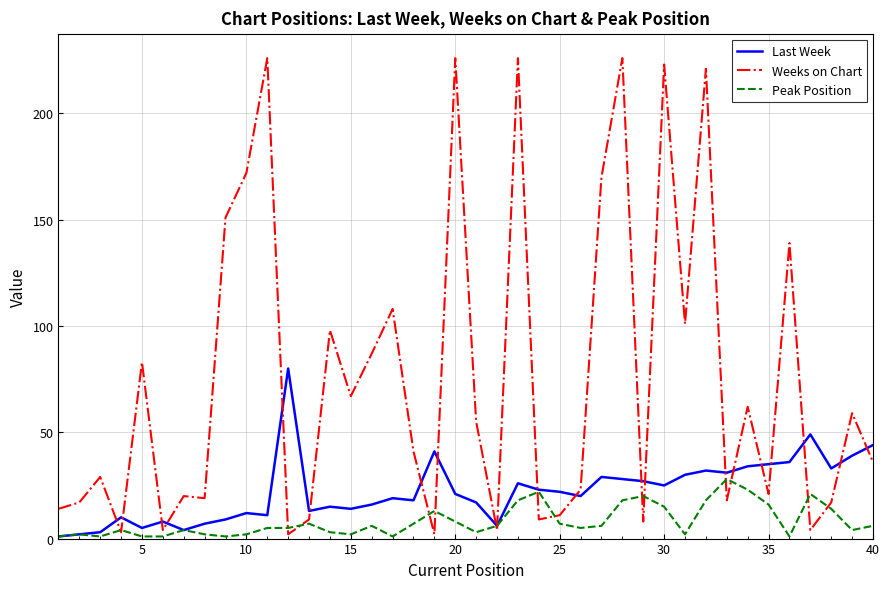

Which series has the largest total across all categories?

Weeks on Chart